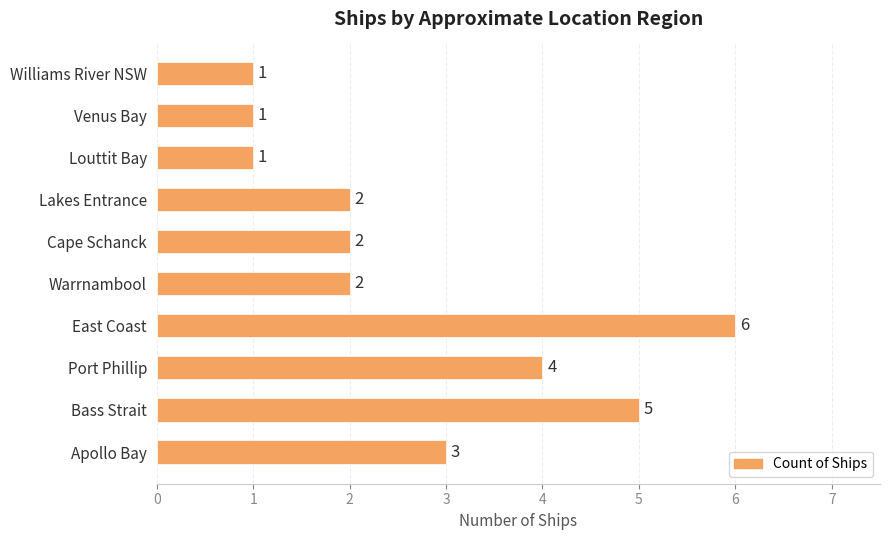

What is the maximum value shown in the chart?

6